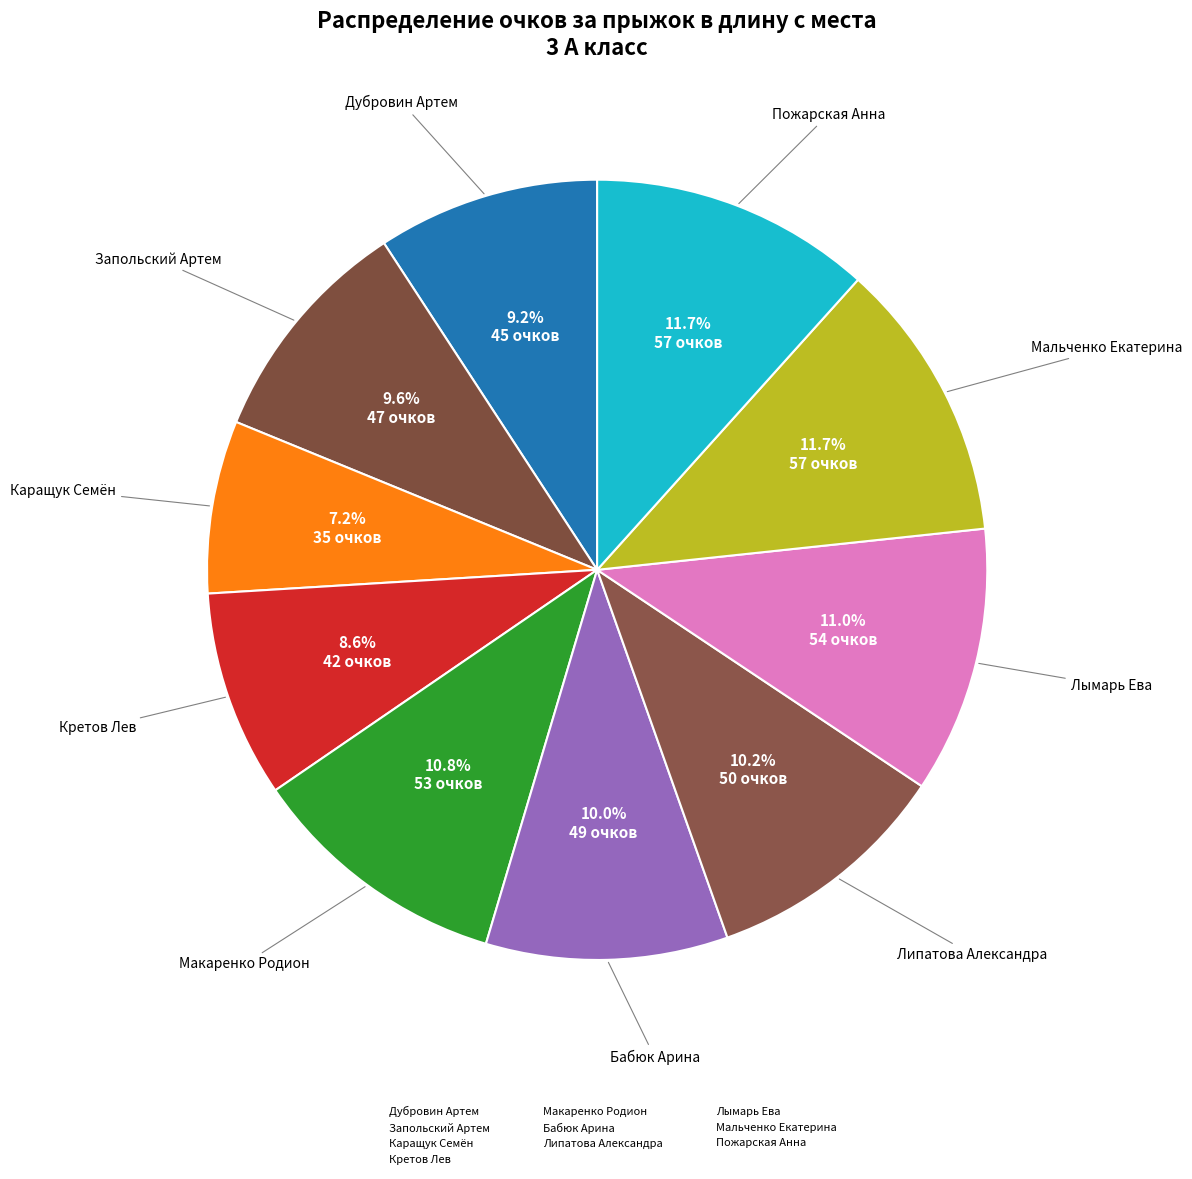

To the nearest percent, what is the difference between the Каращук Семён and Дубровин Артем slice percentages?

2%